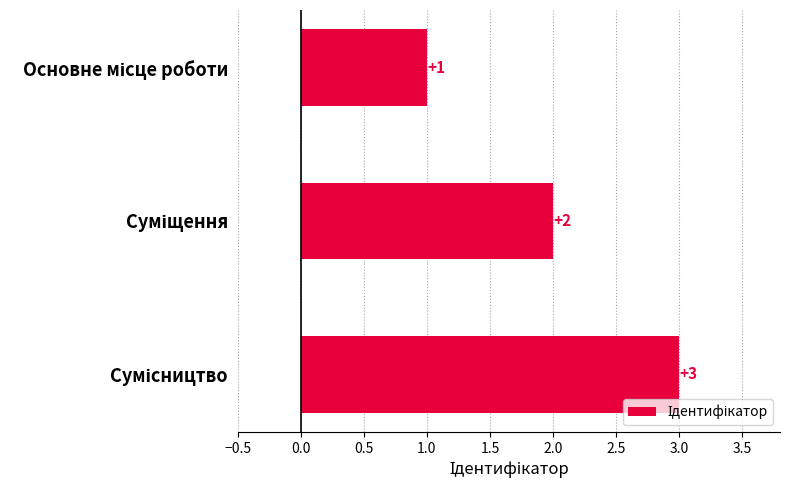

How many values are between 1 and 3?

3